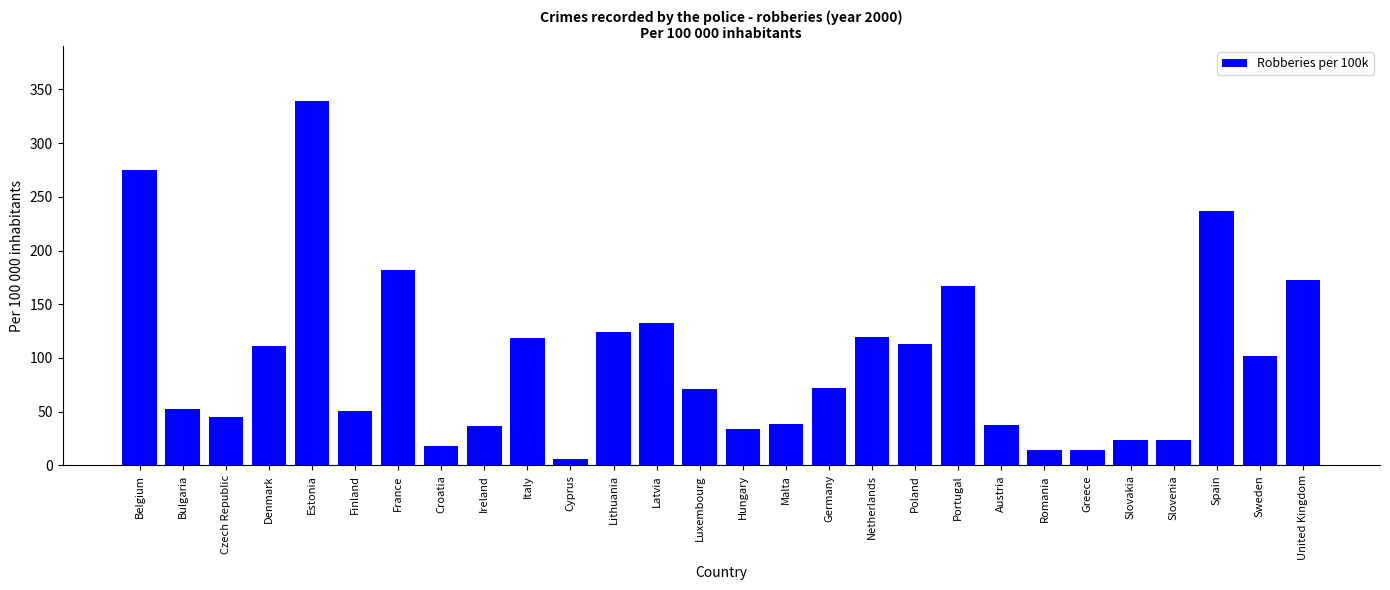

Which label corresponds to the largest value in the chart?

Estonia